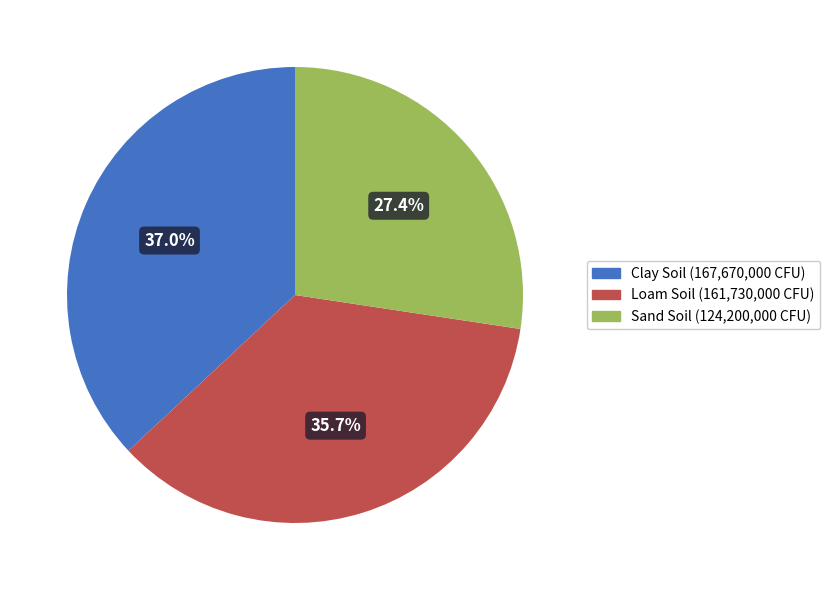

Is there any slice that represents more than half of the pie?

No